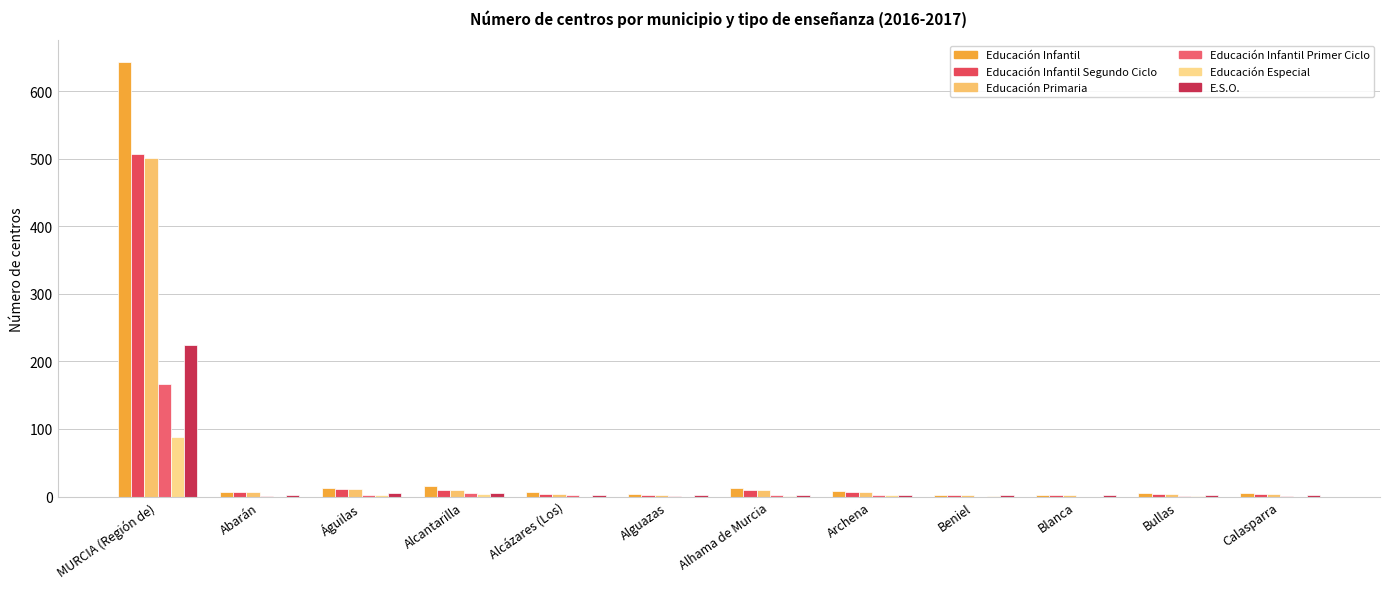

Reading right to left, what are all the values shown in this chart?

Educación Infantil: Calasparra=5	Bullas=5	Blanca=3	Beniel=3	Archena=8	Alhama de Murcia=12	Alguazas=4	Alcázares (Los)=6	Alcantarilla=15	Águilas=12	Abarán=7	MURCIA (Región de)=643
Educación Infantil Segundo Ciclo: Calasparra=4	Bullas=4	Blanca=3	Beniel=3	Archena=7	Alhama de Murcia=9	Alguazas=3	Alcázares (Los)=4	Alcantarilla=10	Águilas=11	Abarán=6	MURCIA (Región de)=507
Educación Primaria: Calasparra=4	Bullas=4	Blanca=3	Beniel=3	Archena=7	Alhama de Murcia=10	Alguazas=3	Alcázares (Los)=4	Alcantarilla=10	Águilas=11	Abarán=6	MURCIA (Región de)=501
Educación Infantil Primer Ciclo: Calasparra=1	Bullas=1	Blanca=0	Beniel=0	Archena=2	Alhama de Murcia=3	Alguazas=1	Alcázares (Los)=3	Alcantarilla=5	Águilas=2	Abarán=1	MURCIA (Región de)=167
Educación Especial: Calasparra=0	Bullas=1	Blanca=0	Beniel=1	Archena=2	Alhama de Murcia=1	Alguazas=0	Alcázares (Los)=0	Alcantarilla=4	Águilas=3	Abarán=0	MURCIA (Región de)=88
E.S.O.: Calasparra=2	Bullas=2	Blanca=2	Beniel=2	Archena=3	Alhama de Murcia=3	Alguazas=2	Alcázares (Los)=2	Alcantarilla=5	Águilas=5	Abarán=2	MURCIA (Región de)=225